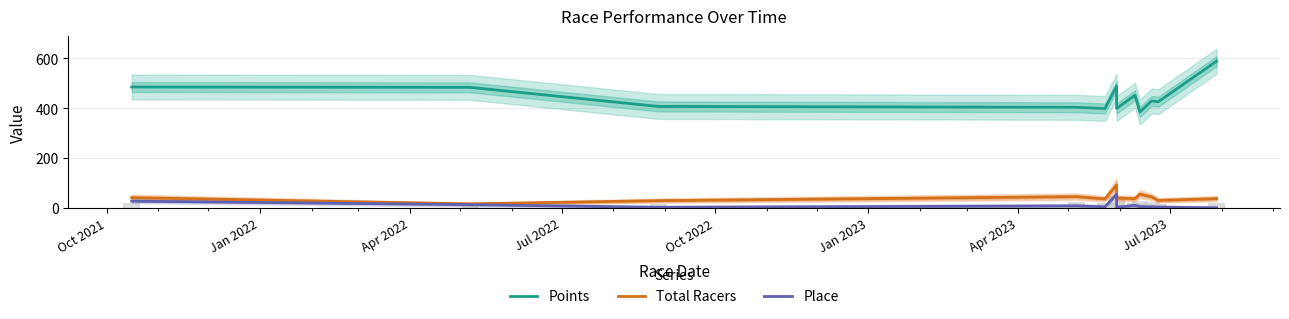

How many groups of bars are there?

12